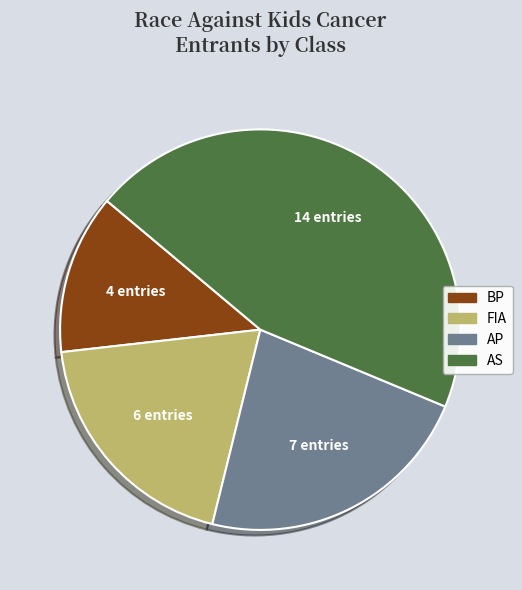

What is the smallest slice in the pie chart?

BP